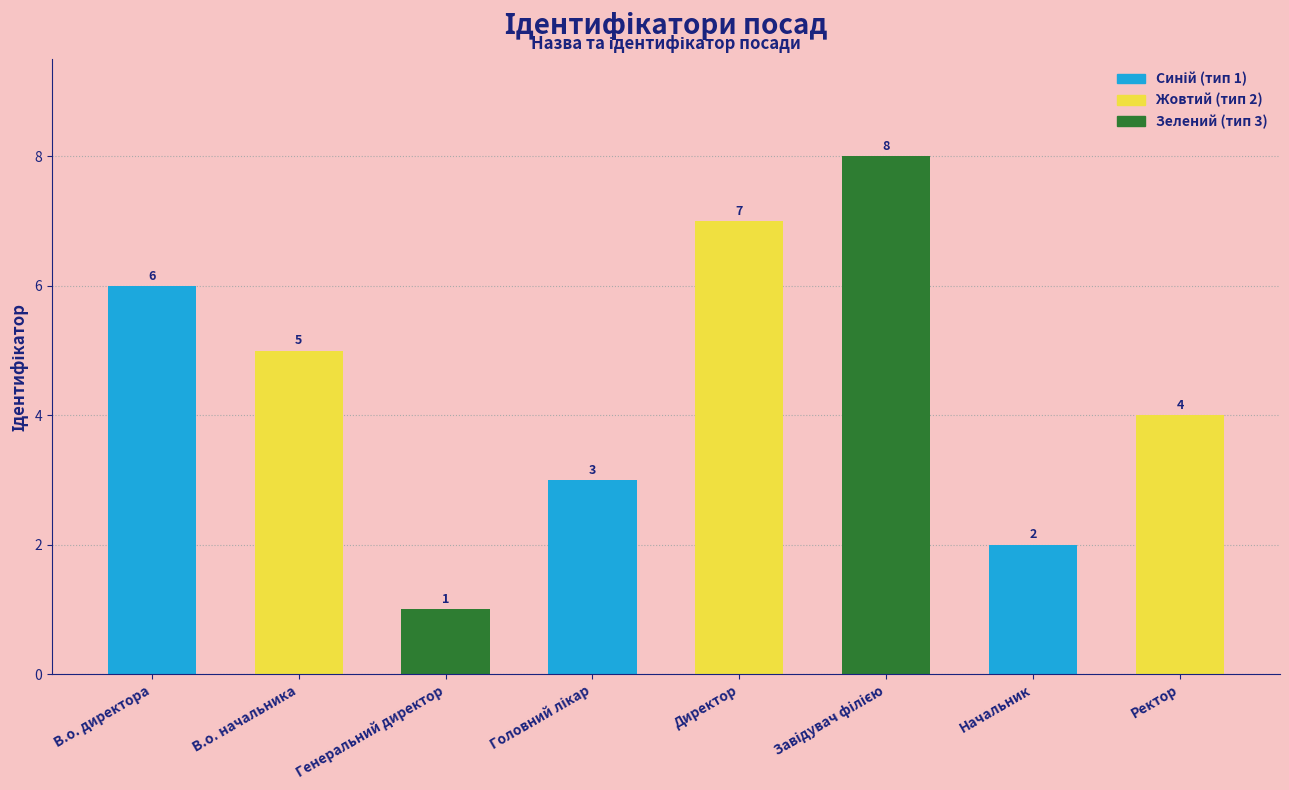

Reading right to left, extract all data points from this chart.

4	2	8	7	3	1	5	6